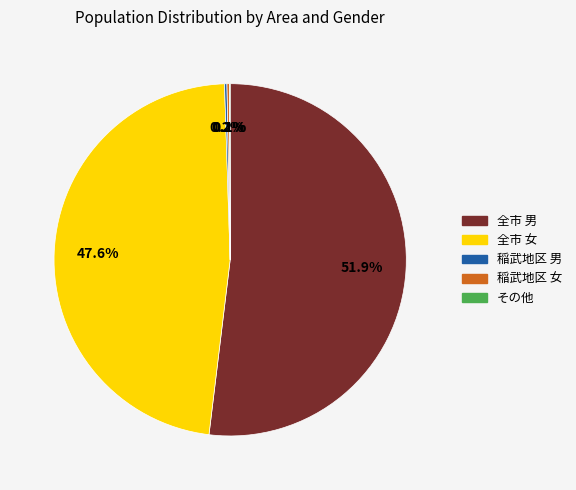

What is the largest slice in the pie chart?

全市 男